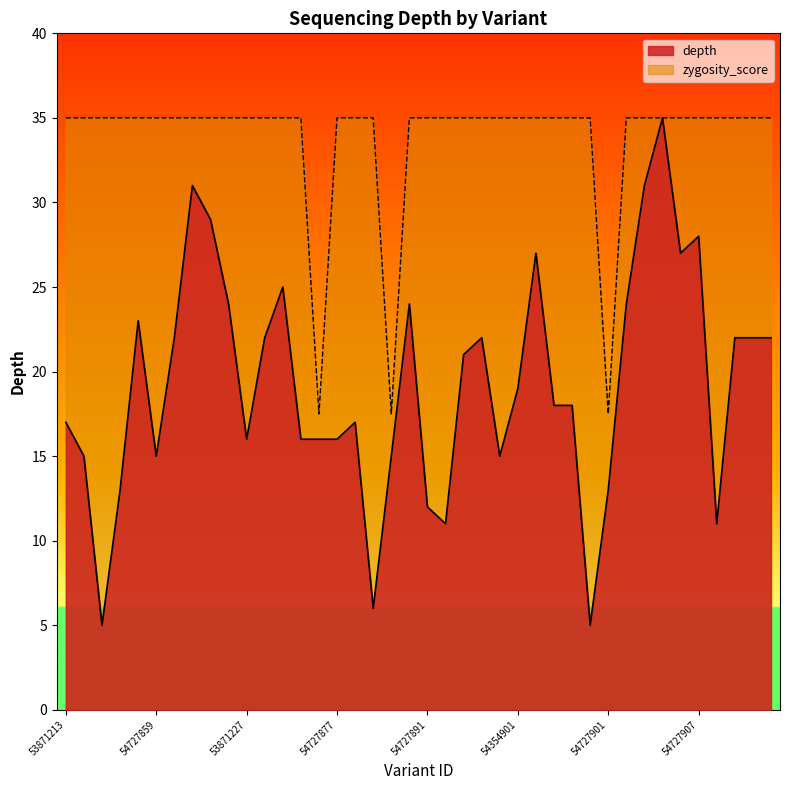

Between 54191403 and 54727899, which is larger?

54191403